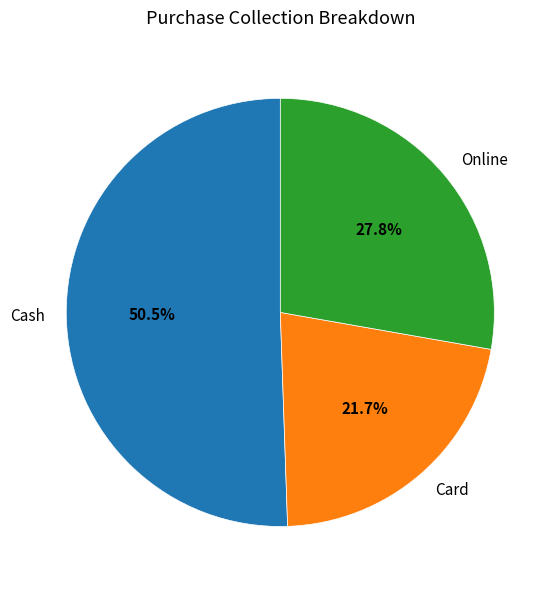

How many segments does this pie chart have?

3